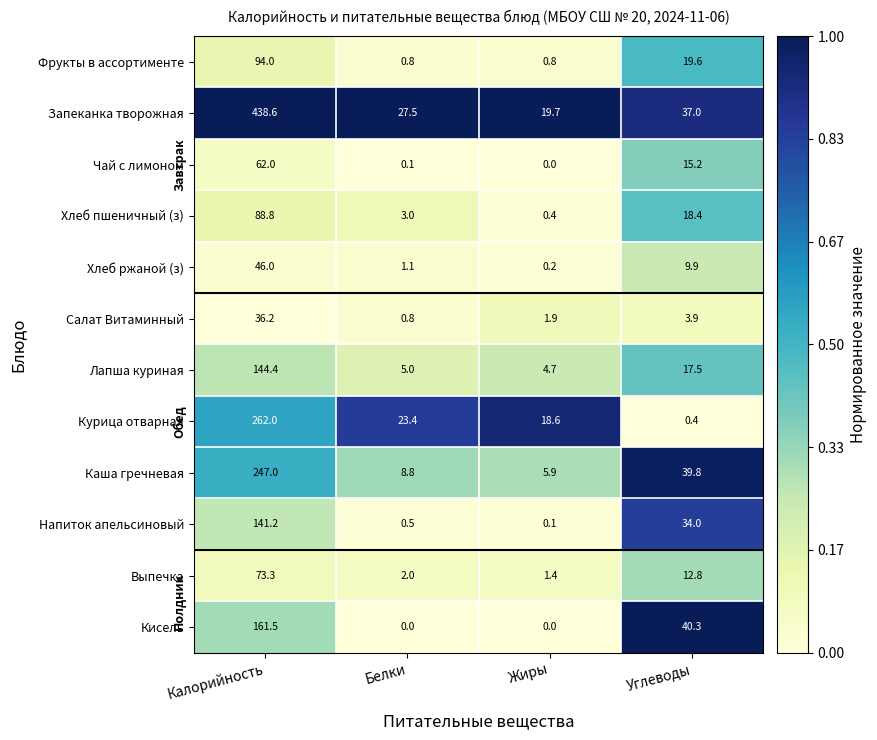

Is it true that Напиток апельсиновый equals 0.1 at Жиры?

True